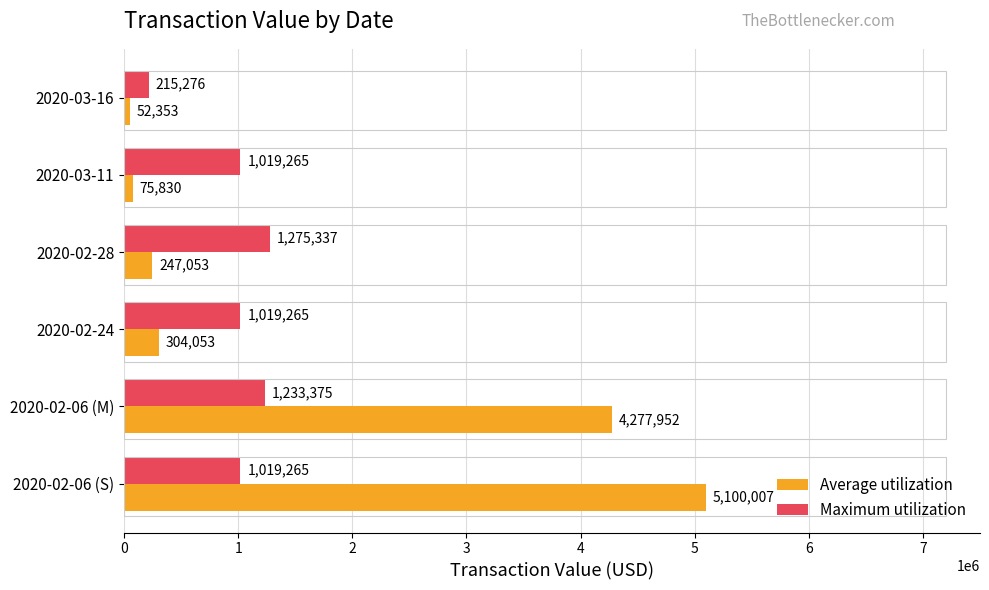

Which series has the largest range (max minus min)?

Average utilization